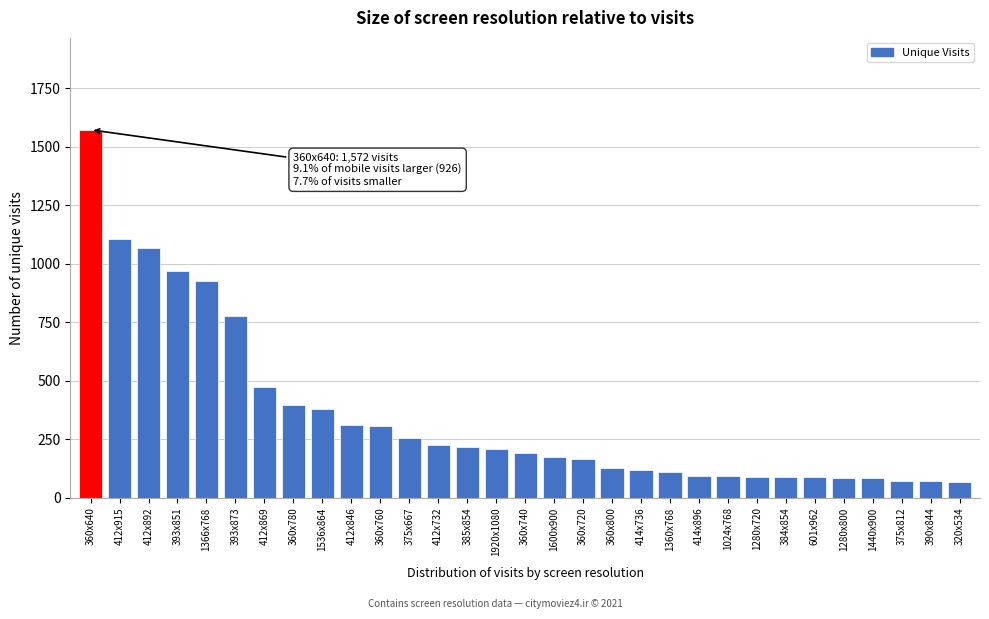

What is the label of the 21st bar from the right?

360x760